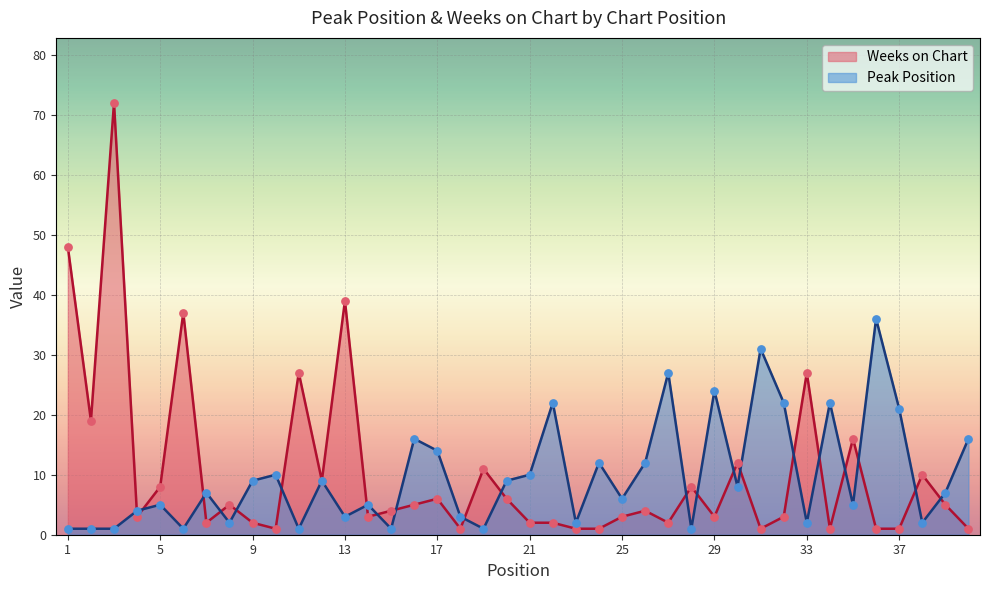

At how many categories does at least one series exceed 4?

36